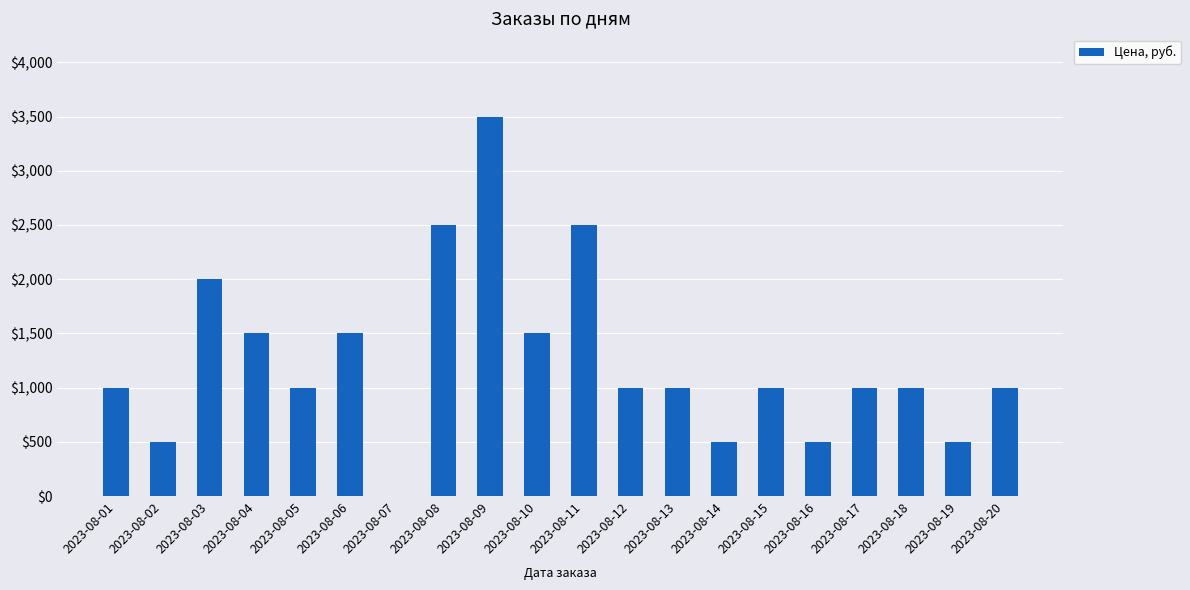

Does the chart contain stacked bars?

No